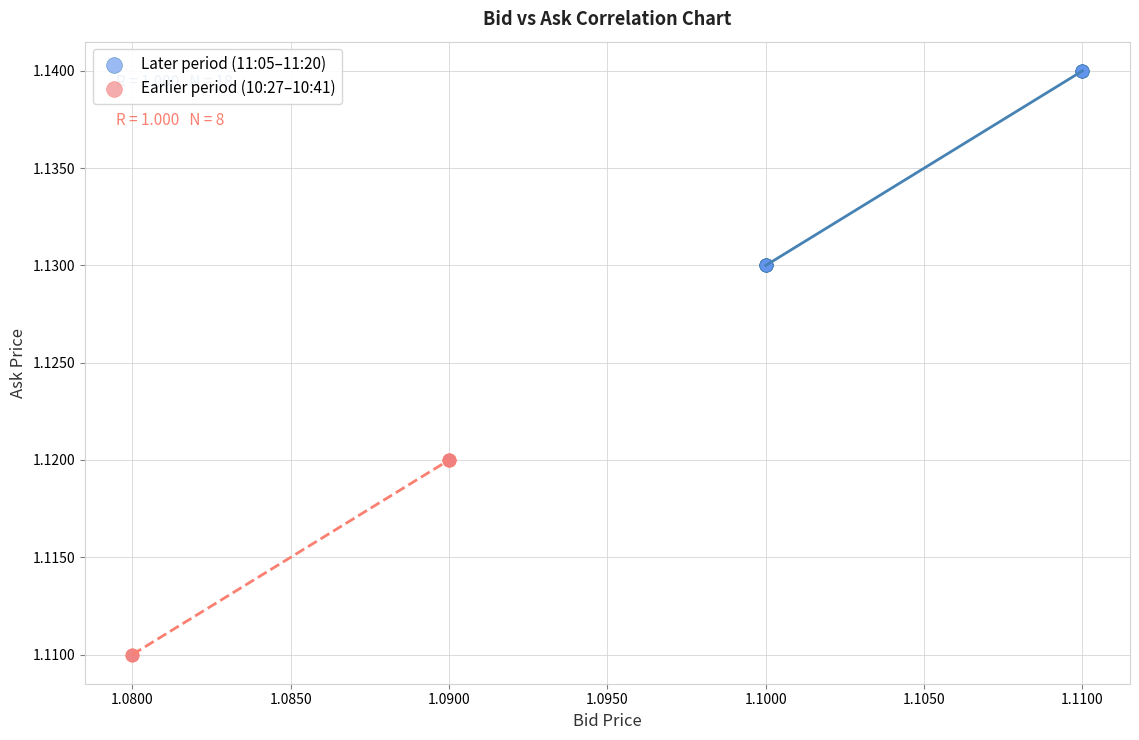

Which series contains the highest Y value?

Later period (11:05–11:20)